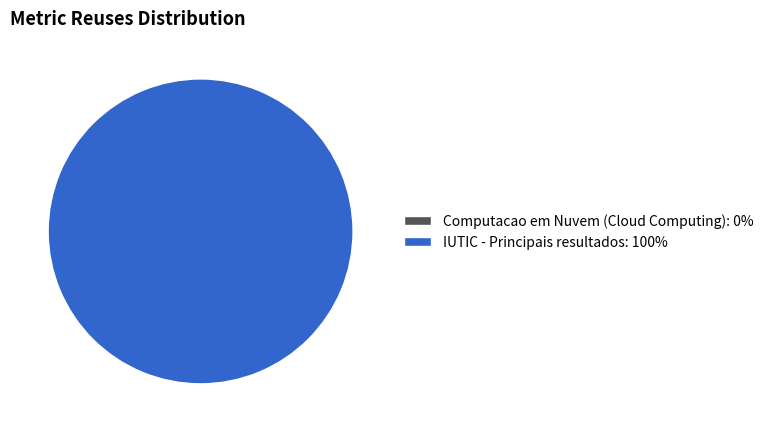

How many segments does this pie chart have?

2